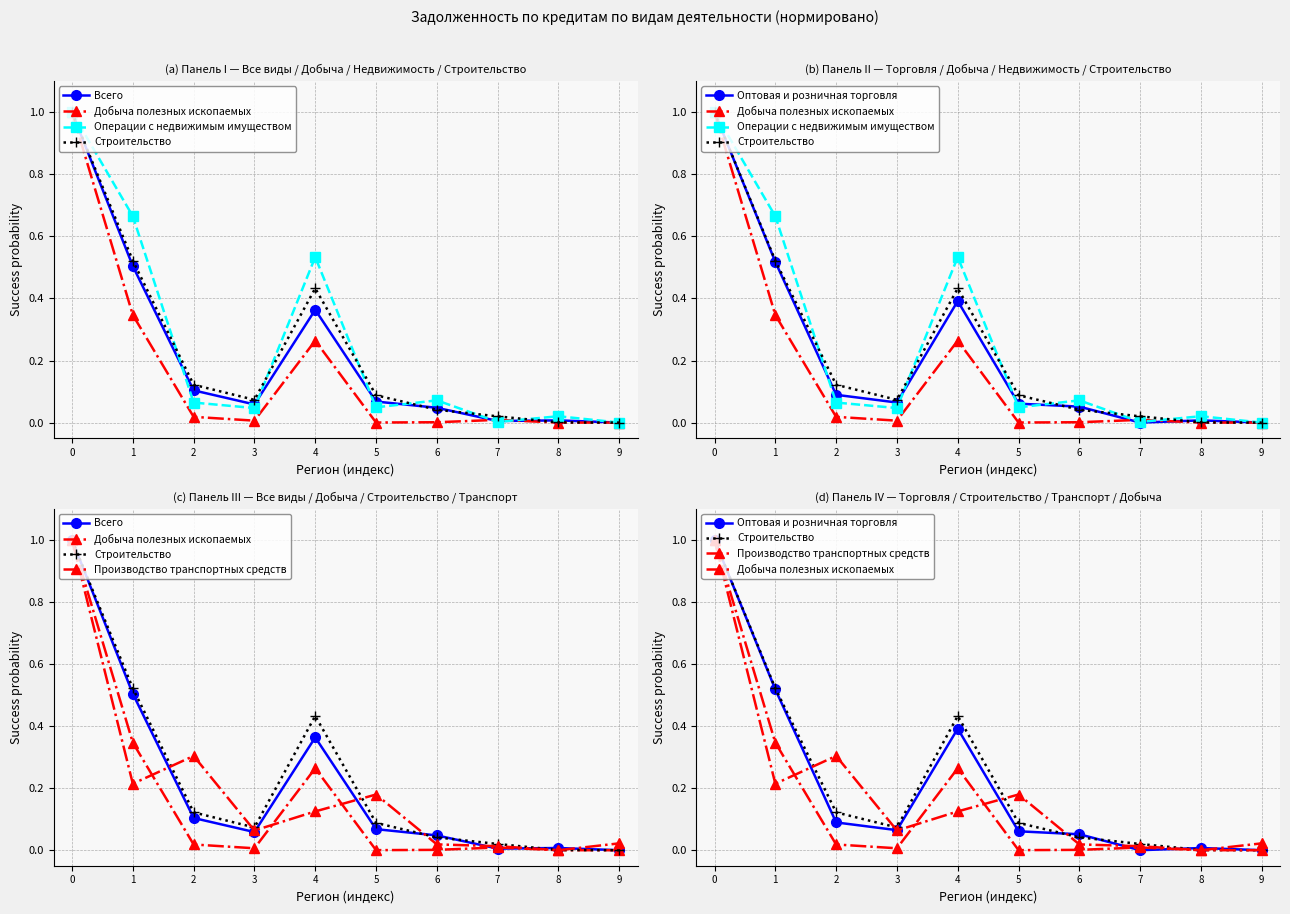

Is this an area chart (filled region under the line)?

No